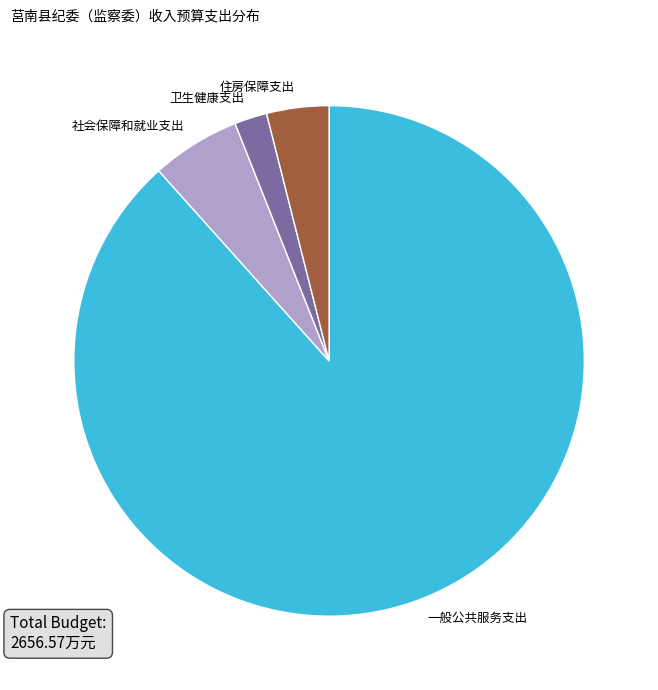

The 住房保障支出 slice represents 4% of the pie. True or false?

True